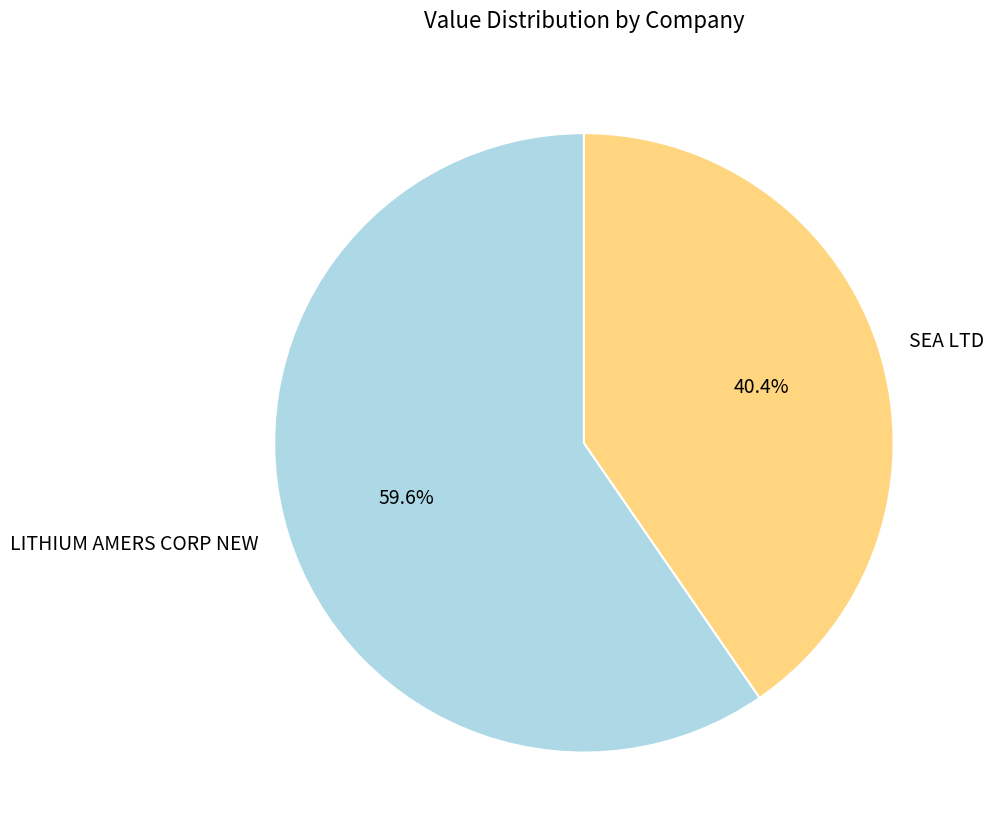

What percentage is the LITHIUM AMERS CORP NEW slice, to the nearest percent?

60%